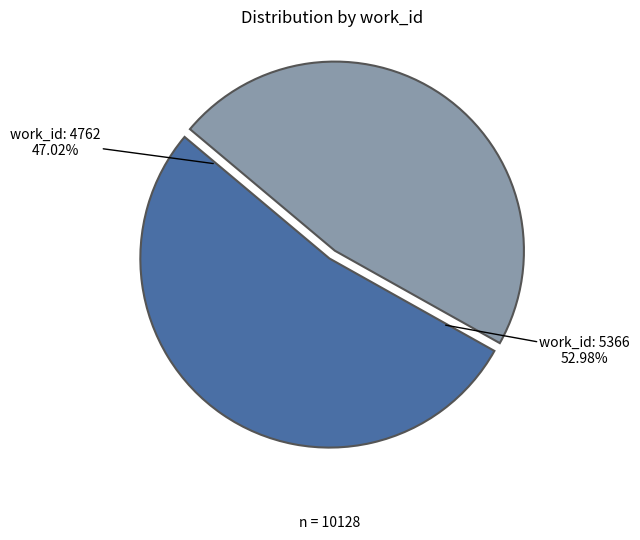

Which category accounts for the majority?

5366